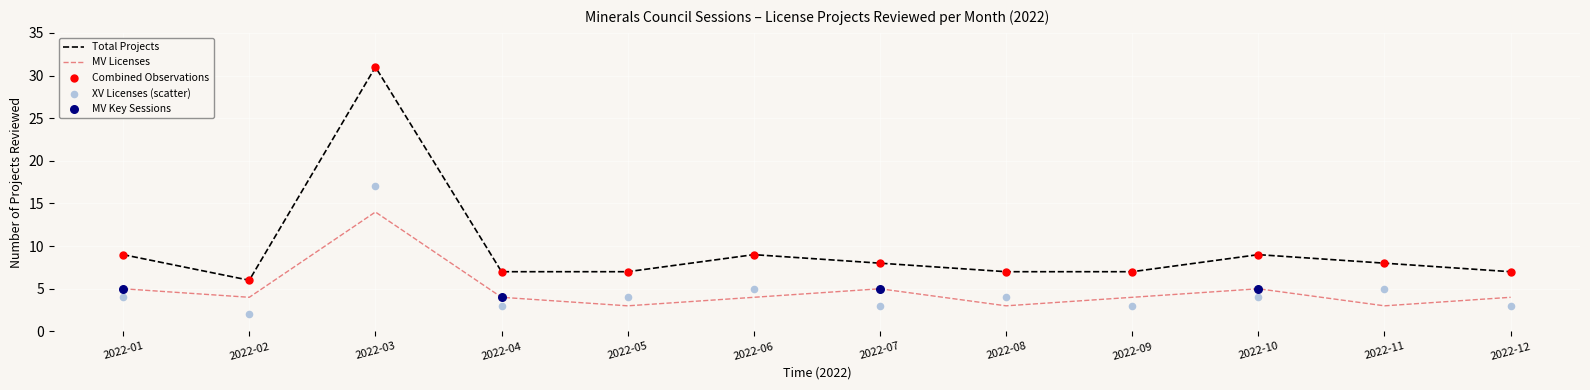

Which series contains the lowest Y value?

XV licenses